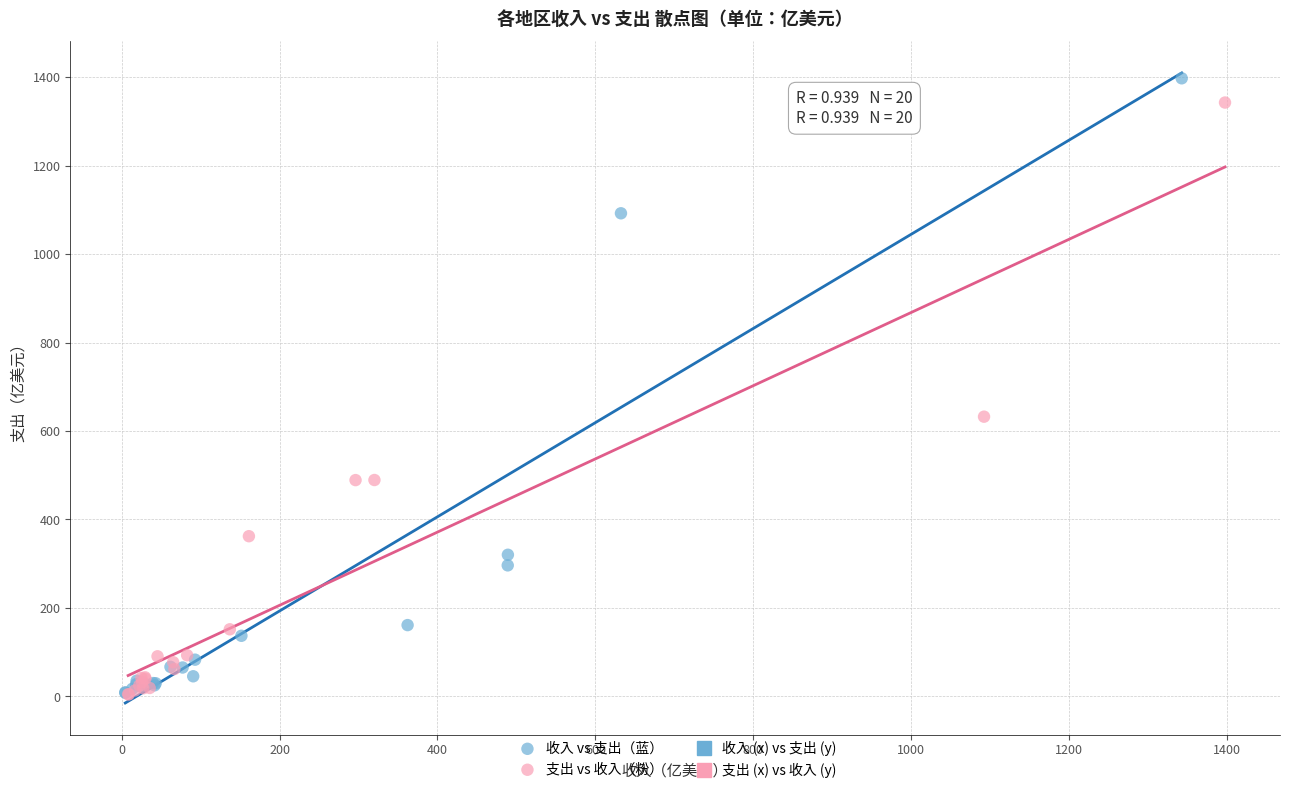

Which series has the largest Y range (max minus min)?

收入 vs 支出（蓝）